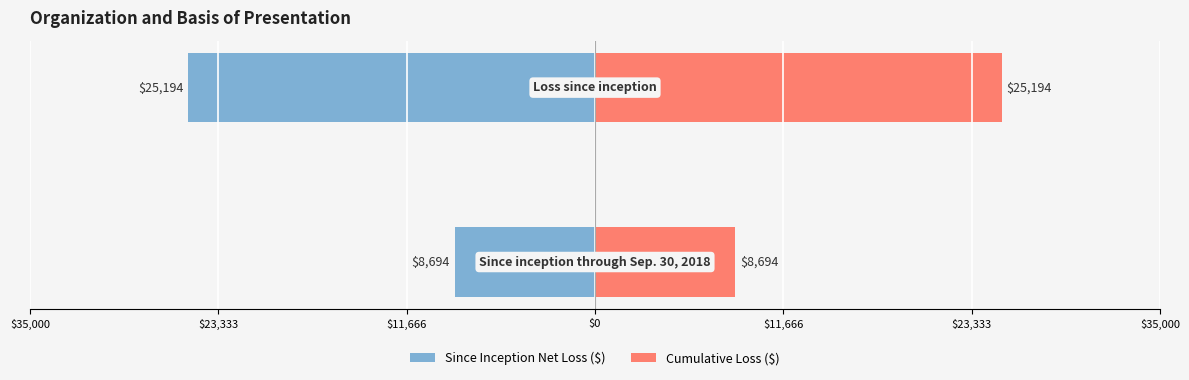

What is the sum of all Since Inception Net Loss ($) values?

-33888